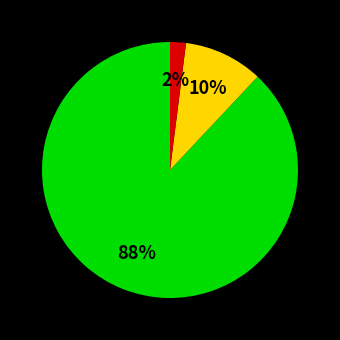

To the nearest percent, what is the average slice percentage?

33%